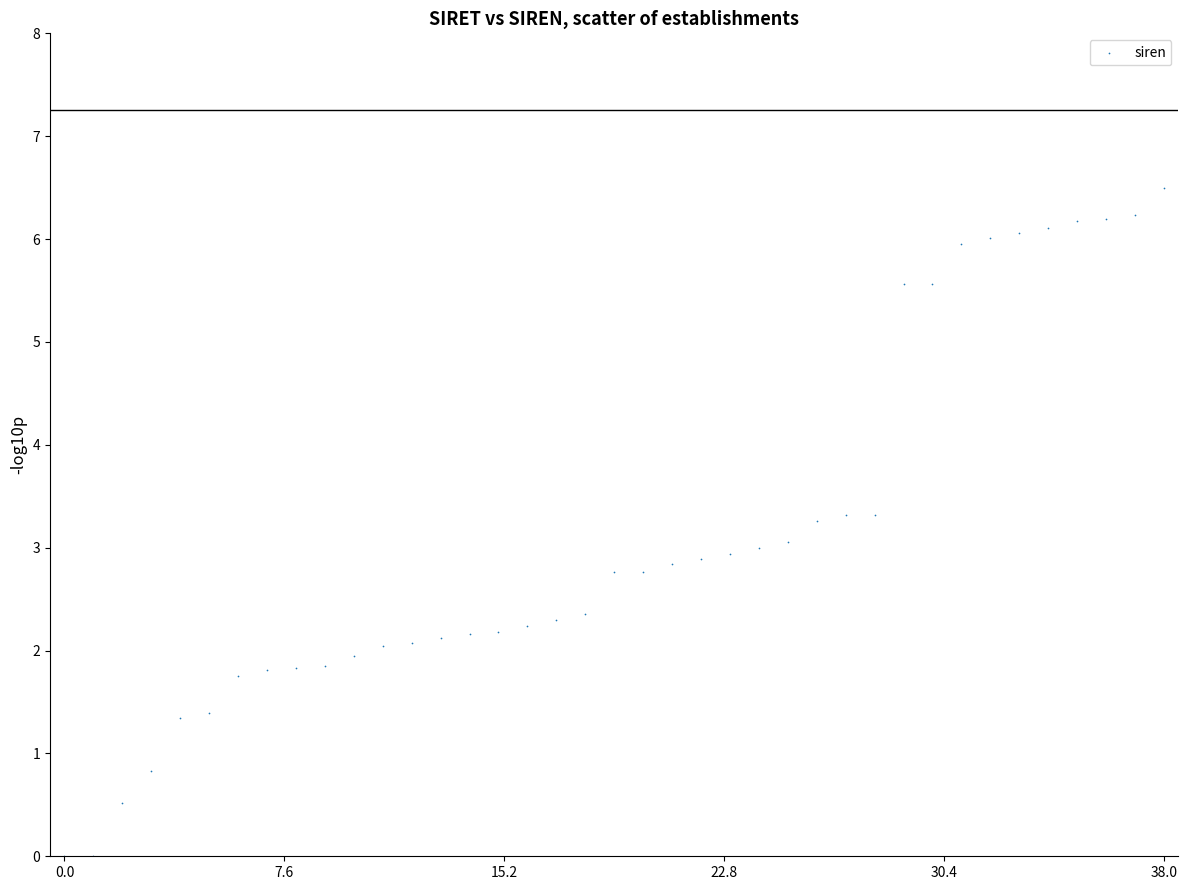

What is the range of Y values (max minus min)?

6.5